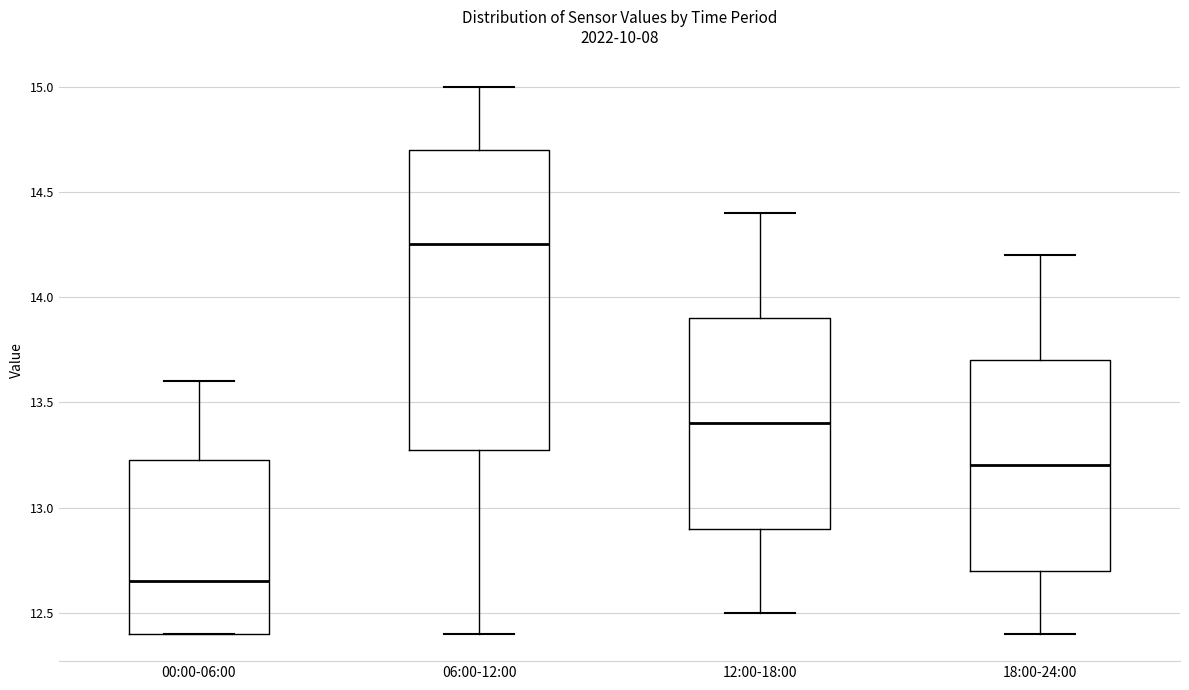

Comparing the boxes themselves (not the whiskers), which one is the tallest?

06:00-12:00